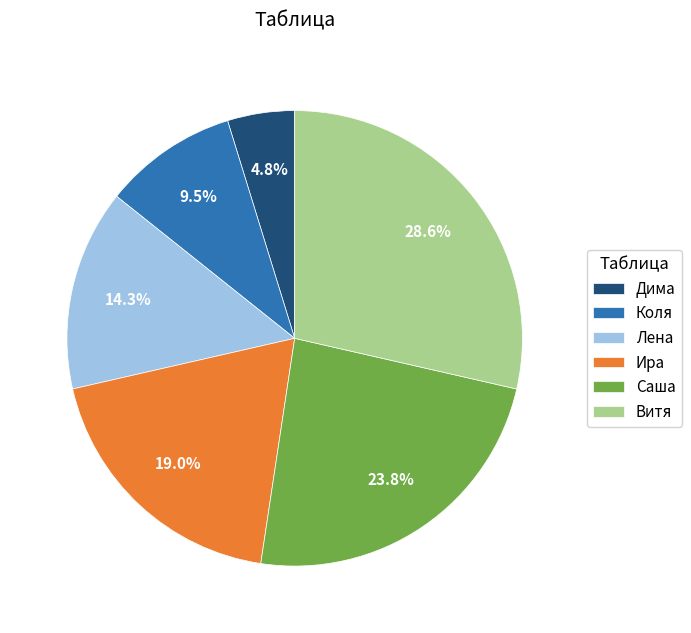

How many segments does this pie chart have?

6